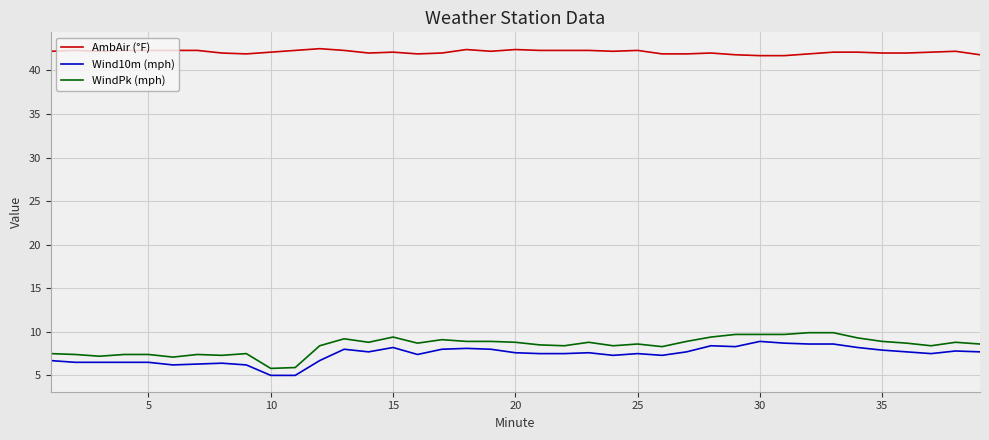

Count the number of categories in the chart.

39